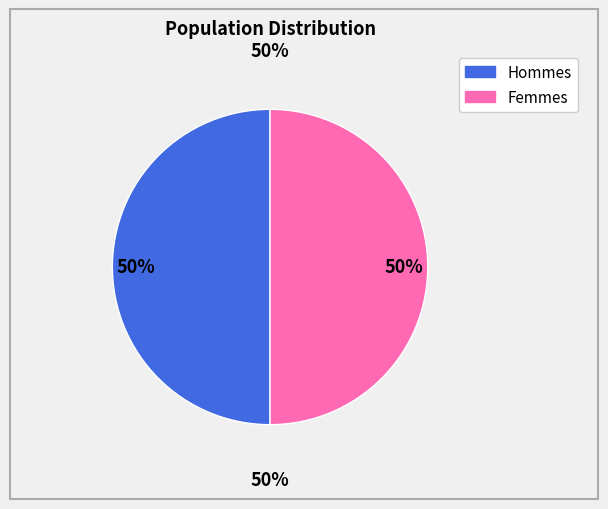

Does any single category account for the majority?

No